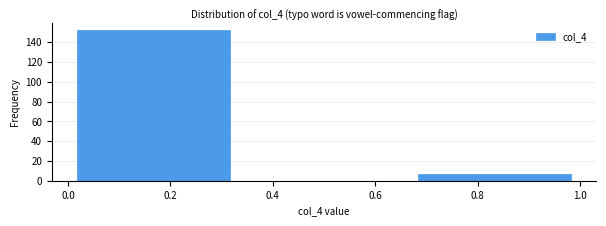

Reading left to right, transcribe this chart: for each bar, give the range it covers on the x-axis and its height. Neither the bar edges nor the heights are printed on the chart, so give them approximately, as read against the axes.

0.00 to 0.34: 152
0.34 to 0.66: 0
0.66 to 1.00: 8